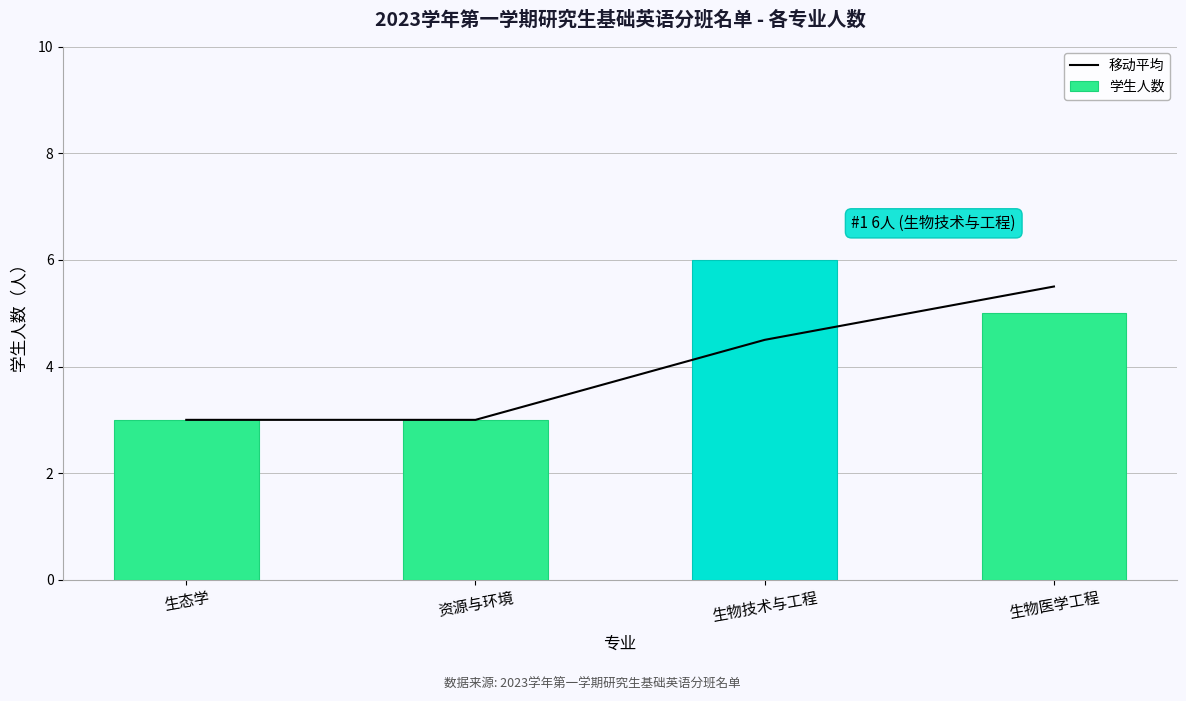

What is the label of the 1st bar from the left?

生态学